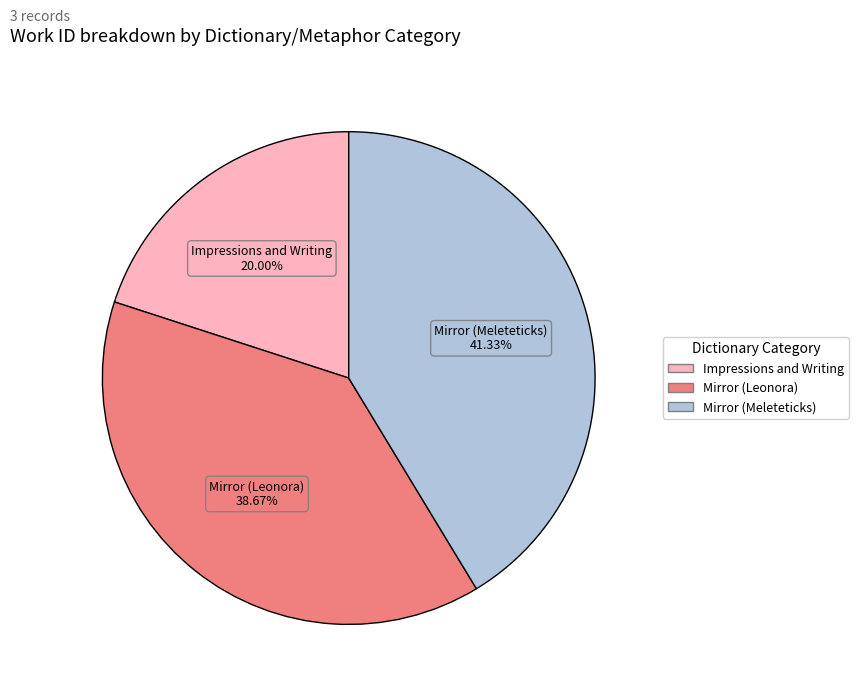

To the nearest percent, what portion does Mirror (Leonora) represent?

39%